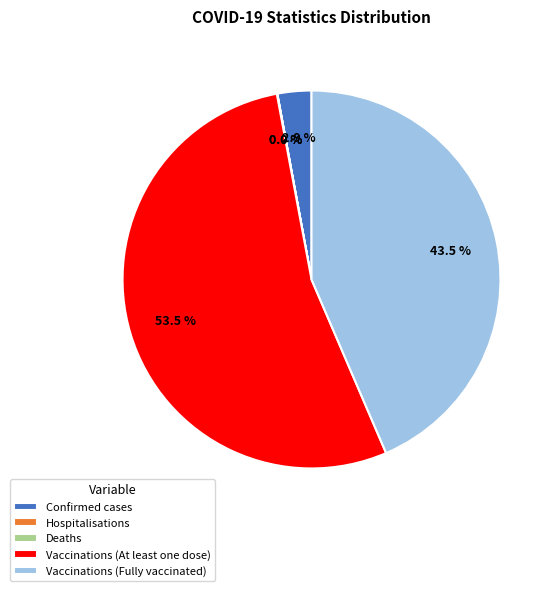

Which slice represents more than half of the pie?

Vaccinations (At least one dose)